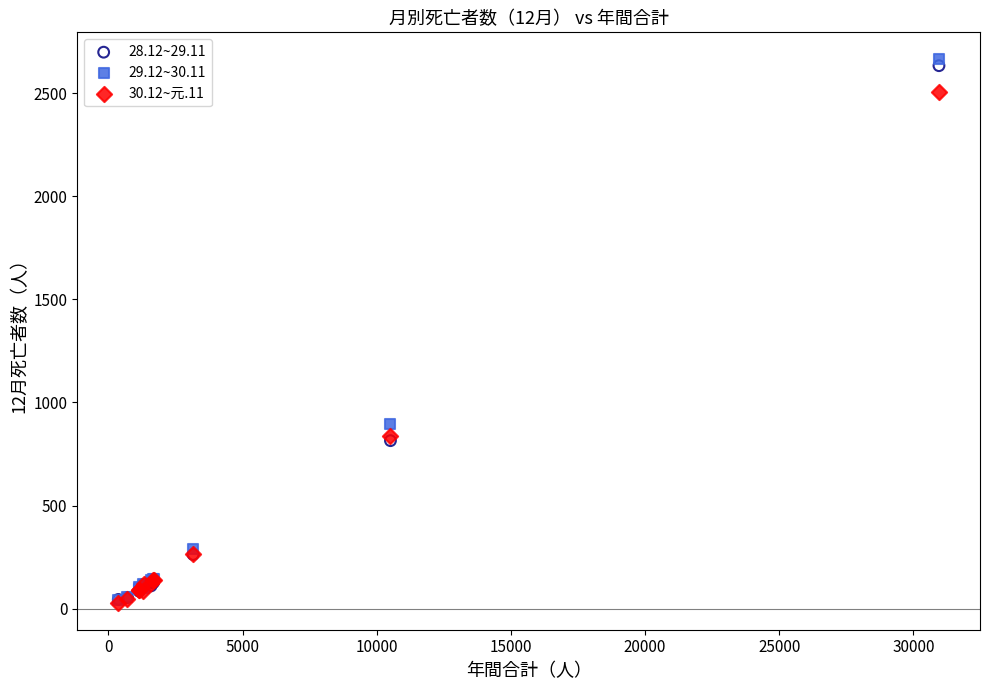

Across all series, what Y value is closest to 1346?

896